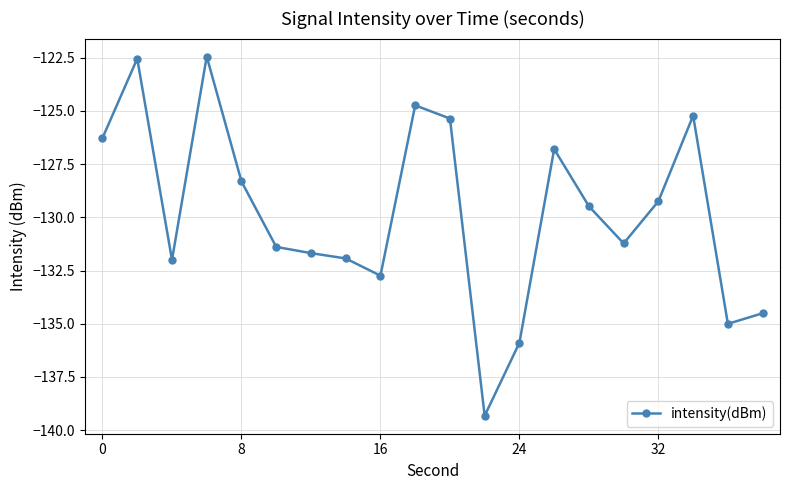

What is the maximum value shown in the chart?

-122.4